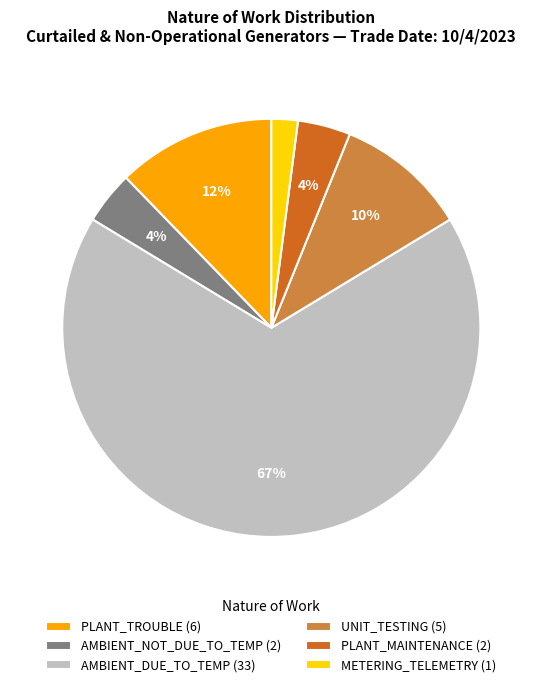

To the nearest percent, what is the combined percentage of METERING_TELEMETRY (1) and AMBIENT_NOT_DUE_TO_TEMP (2)?

6%